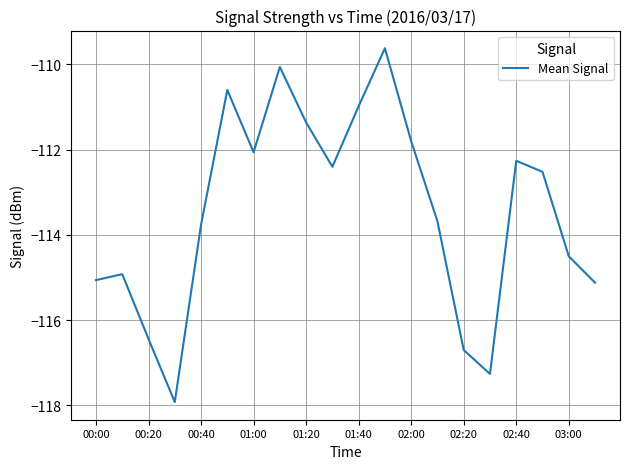

What is the difference between the maximum and minimum values?

8.3